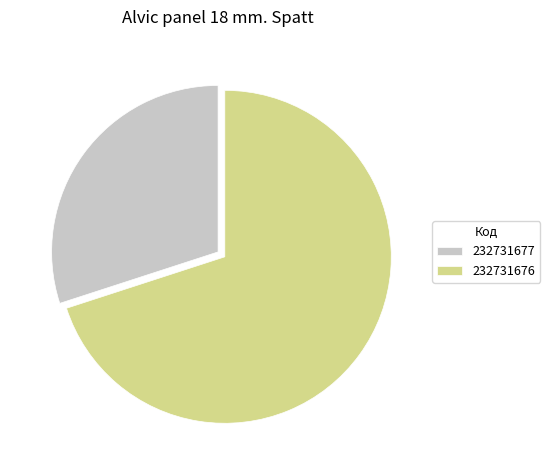

Is the sum of 232731676 and 232731677 greater than half?

Yes